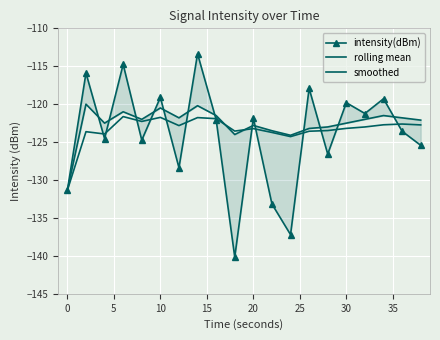

Reading left to right, what are all the values shown in this chart?

intensity(dBm): -131.4	-115.9	-124.5	-114.8	-124.7	-119.1	-128.4	-113.4	-122.0	-140.2	-121.8	-133.2	-137.2	-117.9	-126.6	-119.8	-121.2	-119.3	-123.6	-125.4
rolling mean: -131.4	-123.6	-123.9	-121.6	-122.3	-121.7	-122.8	-121.8	-121.9	-123.5	-123.2	-123.7	-124.3	-123.6	-123.5	-123.2	-123.0	-122.7	-122.6	-122.7
smoothed: -131.4	-120.0	-122.5	-121.0	-122.0	-120.5	-121.8	-120.2	-121.5	-124.0	-122.8	-123.5	-124.1	-123.2	-123.0	-122.5	-122.0	-121.5	-121.8	-122.1